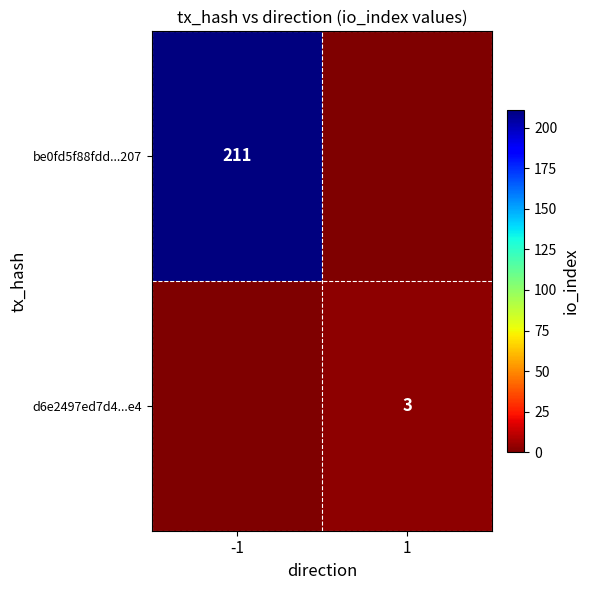

Is the value of d6e2497ed7d4...e4 at 1 greater than the value of be0fd5f88fdd...207 at -1?

No